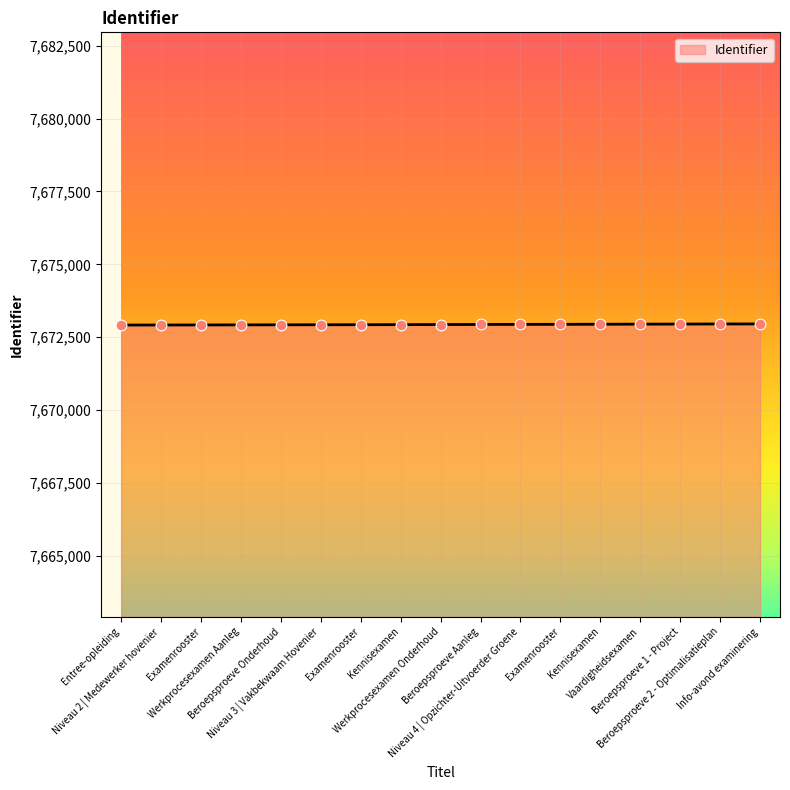

Between Kennisexamen and Niveau 3 | Vakbekwaam Hovenier, which is larger?

Kennisexamen